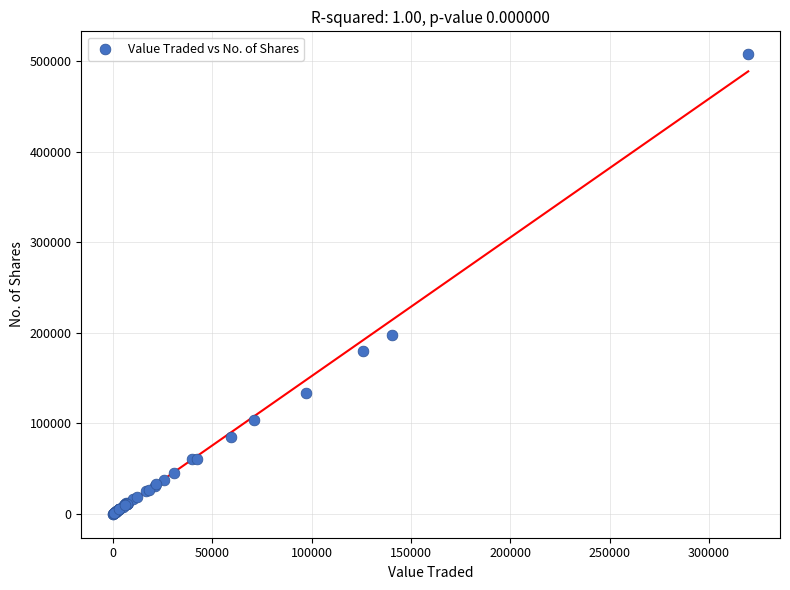

What Y value in the scatter plot is closest to 253990?

197088